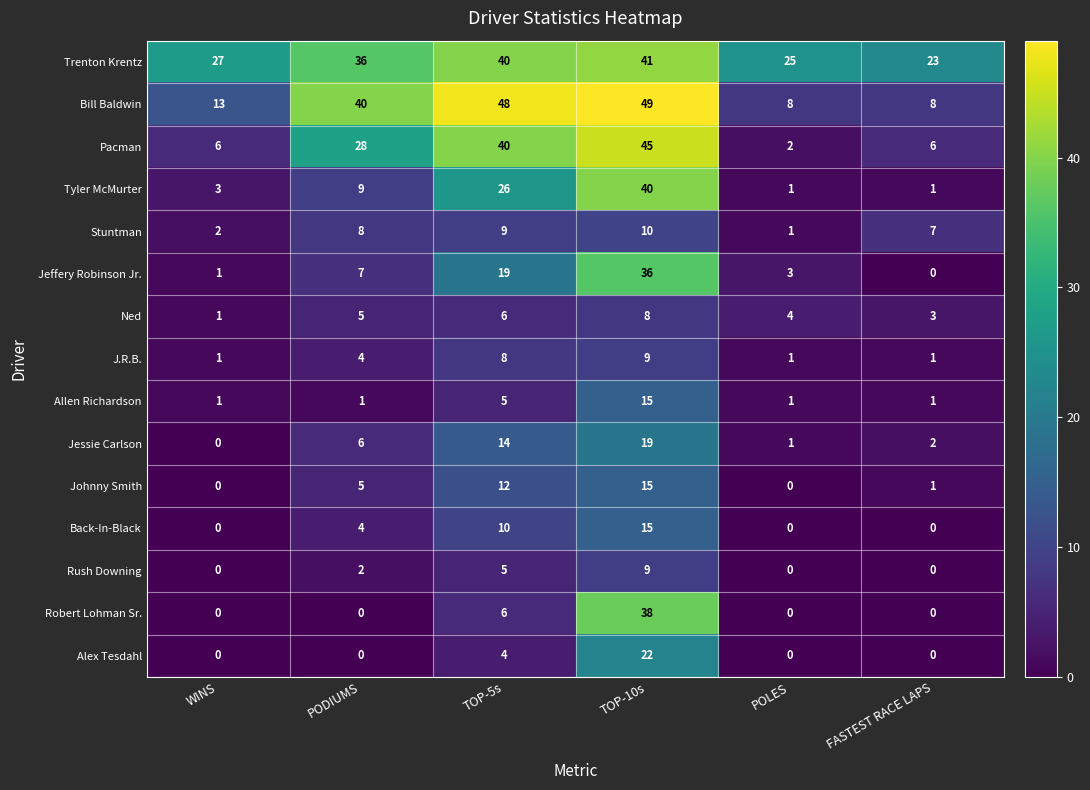

What is the difference between the Alex Tesdahl values at PODIUMS and TOP-5s?

4